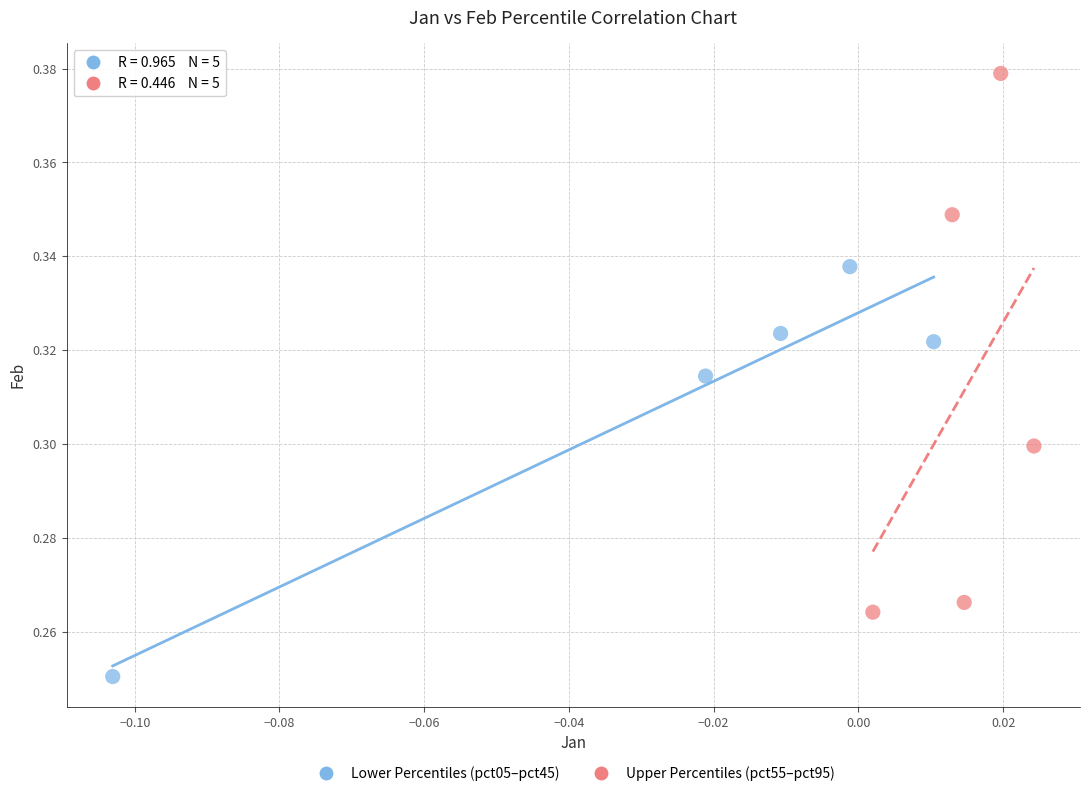

Which series contains the highest Y value?

Upper Percentiles (pct55–pct95)